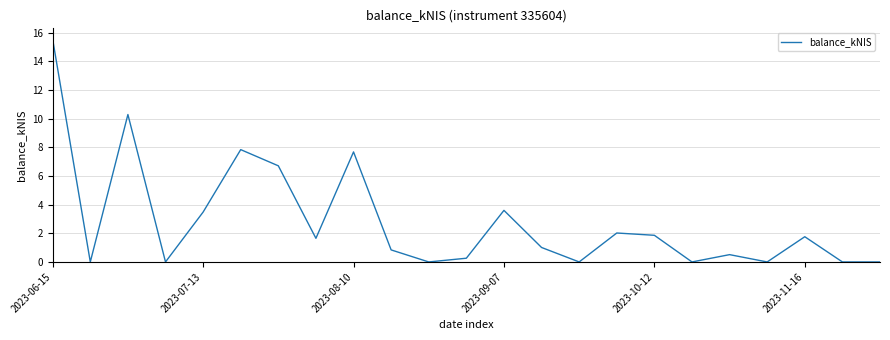

What is the greatest value displayed?

15.5